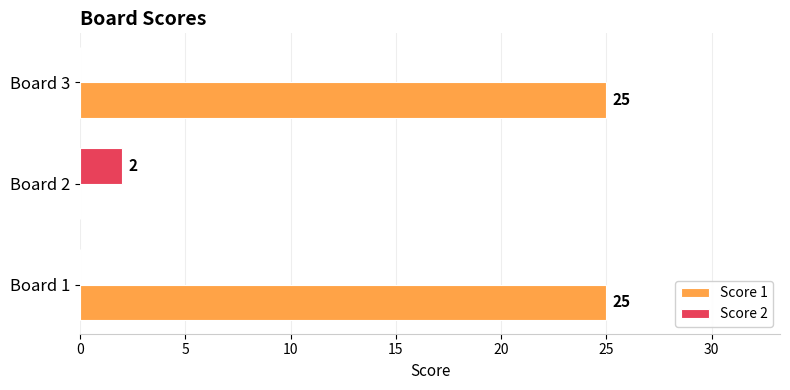

How many Score 1 values are between 0 and 25?

3